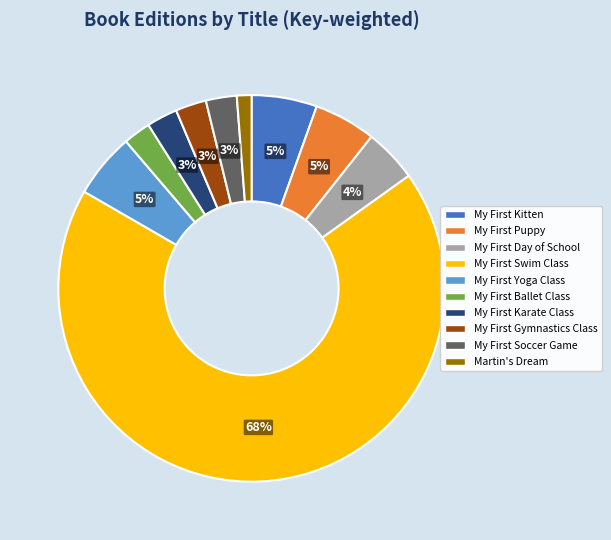

Count the number of slices in the pie.

10